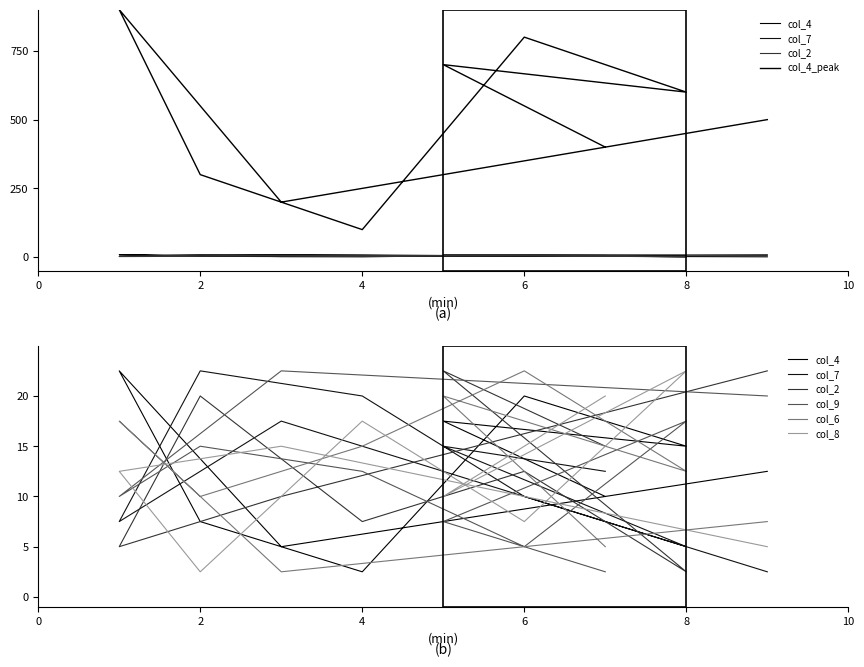

Count the col_4 values in the range 3 to 7.

5